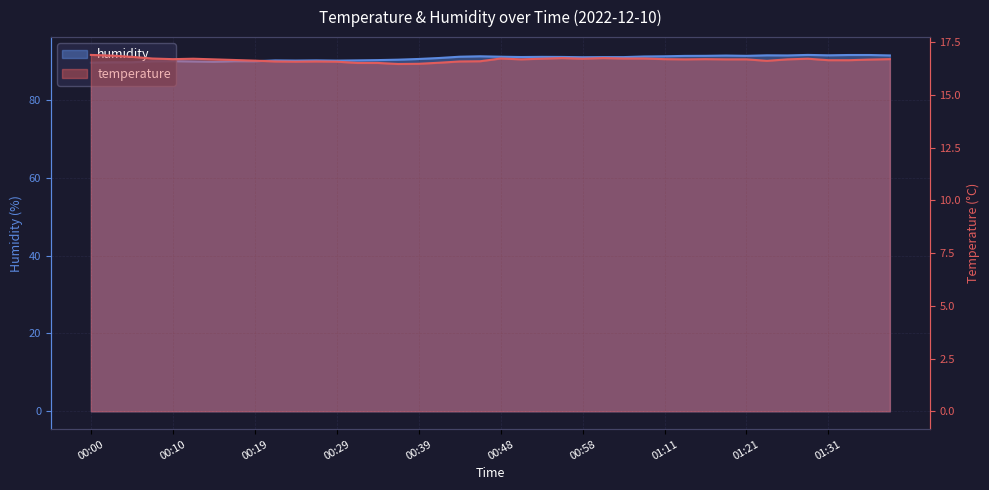

What is the spread (max minus min) of values at 00:12?

73.2